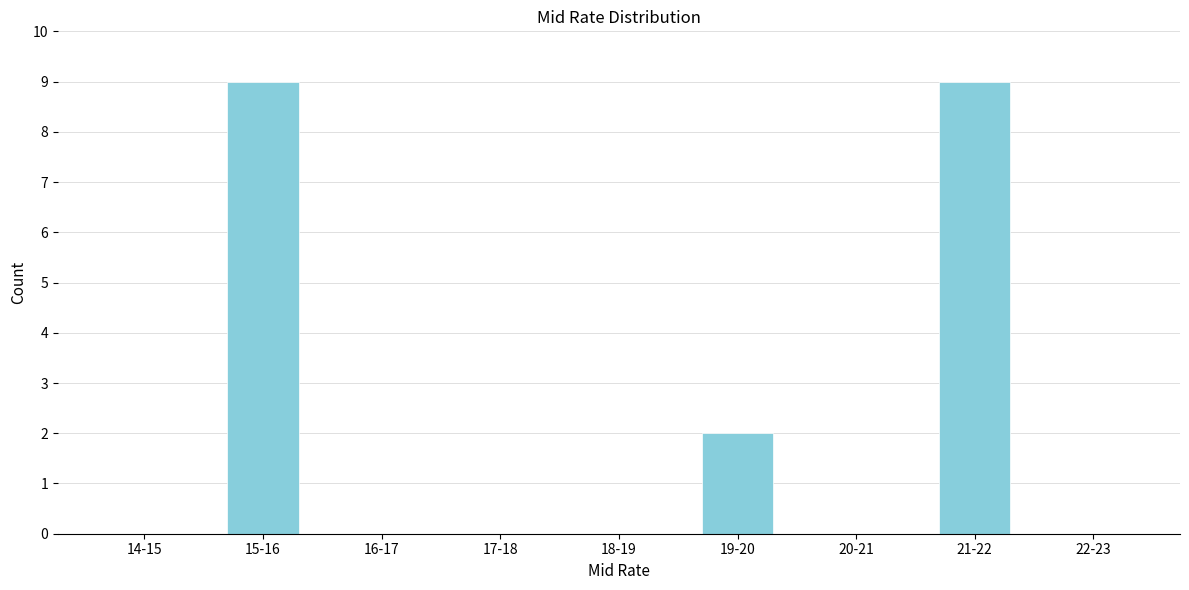

Reading left to right, extract all data points from this chart.

14-15=0	15-16=9	16-17=0	17-18=0	18-19=0	19-20=2	20-21=0	21-22=9	22-23=0